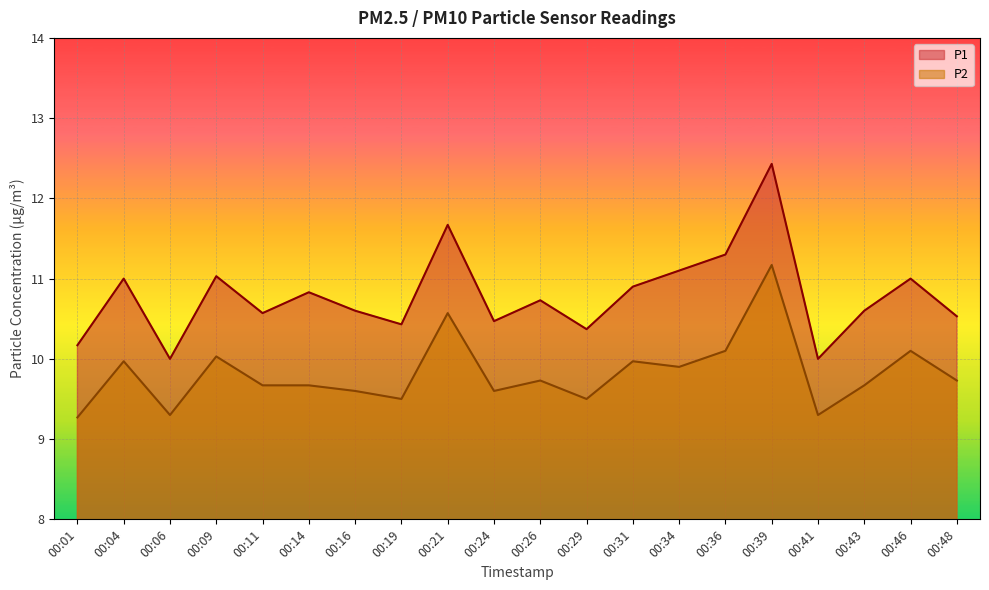

What is the average value of the P2 series?

9.8